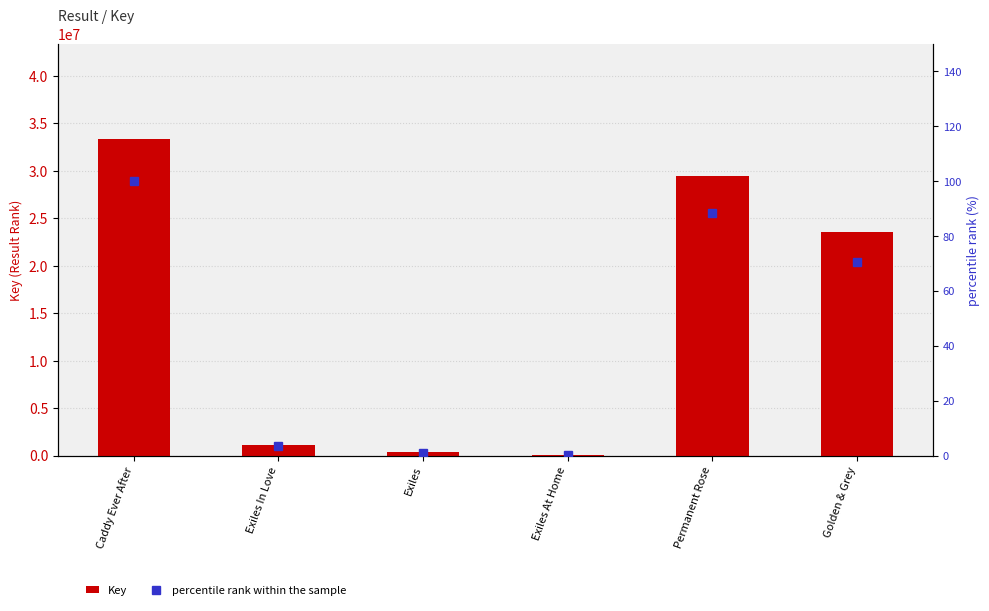

What is the difference between the maximum and minimum values in the percentile rank within the sample series?

100.0